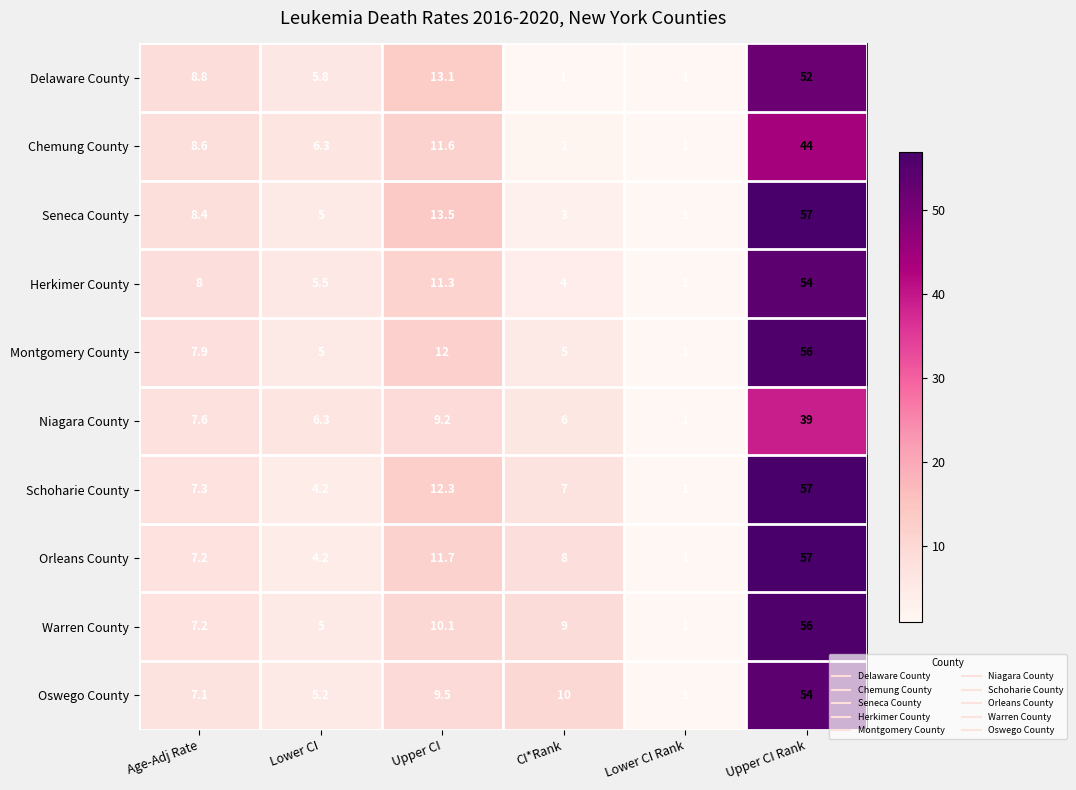

Which category has the highest value across all series?

Upper CI Rank